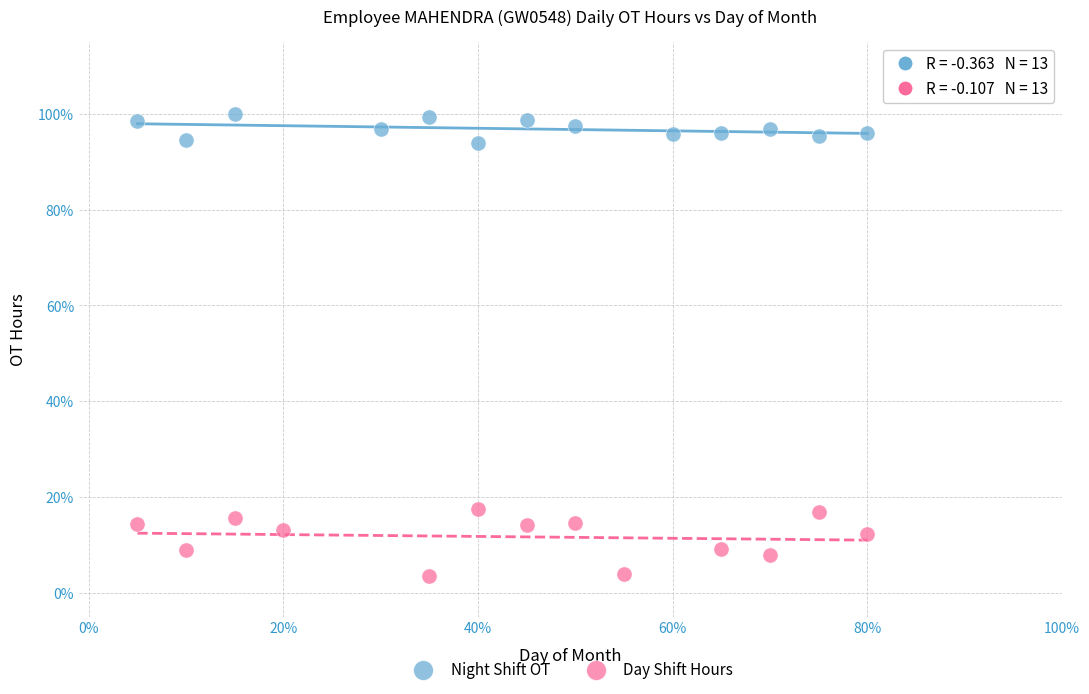

Which series reaches the maximum Y coordinate?

Night Shift OT